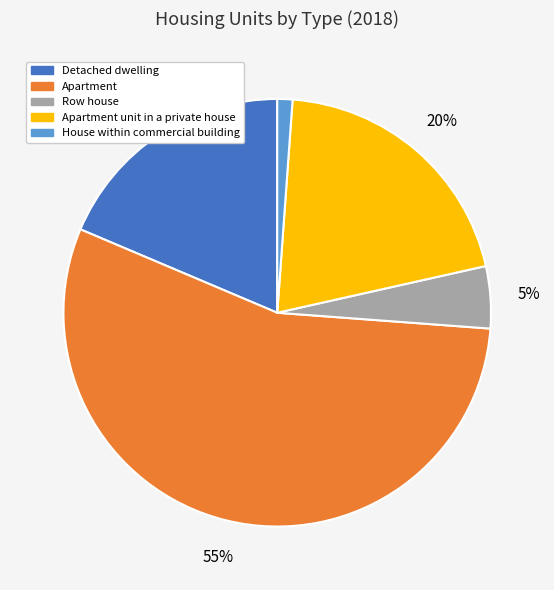

Count the number of slices in the pie.

5